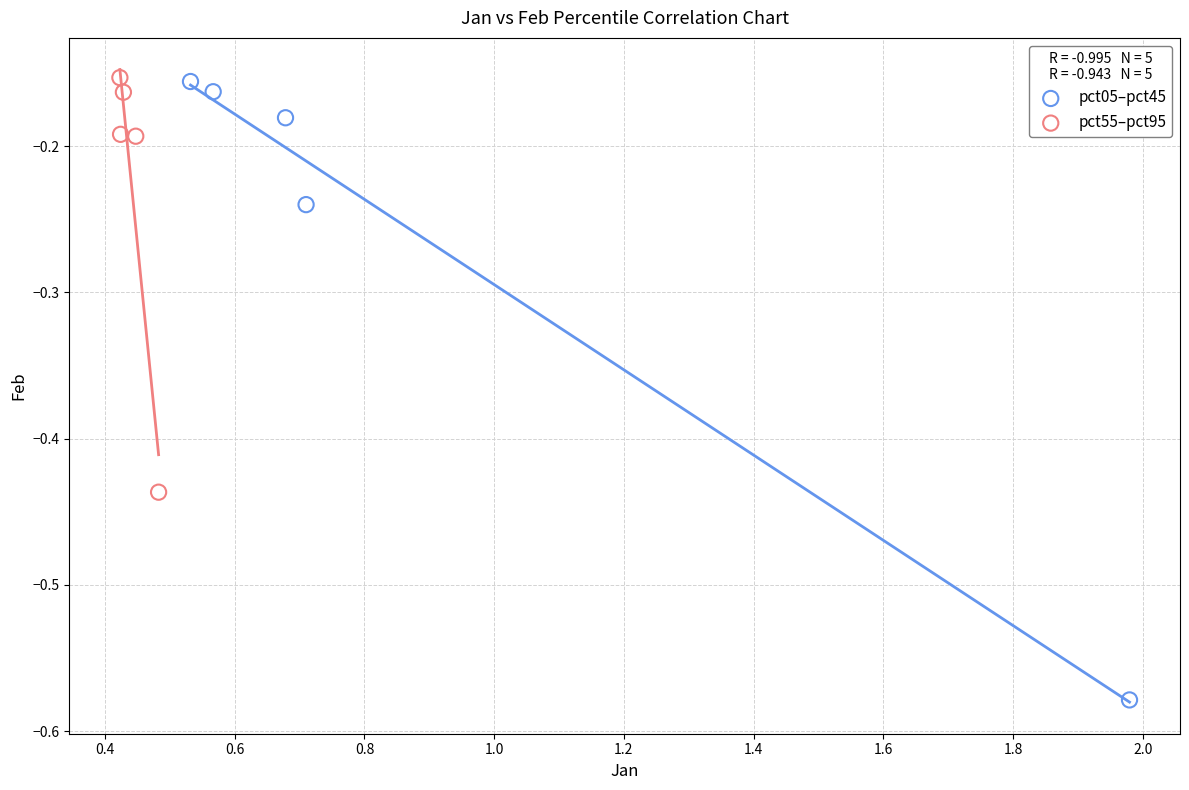

Which series has the largest Y range (max minus min)?

pct05–pct45